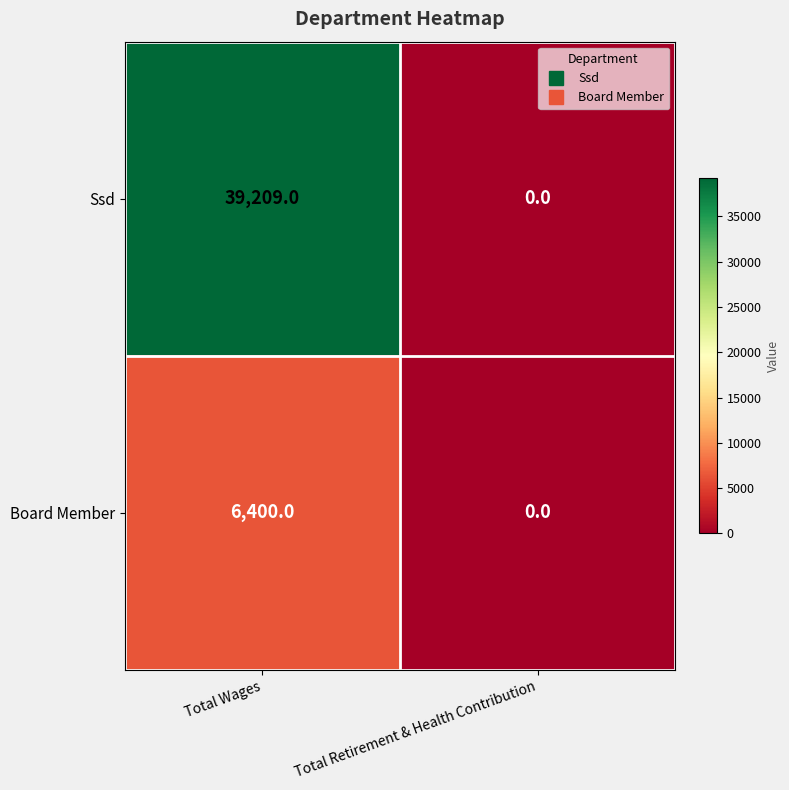

Which series has the largest range (max minus min)?

Ssd